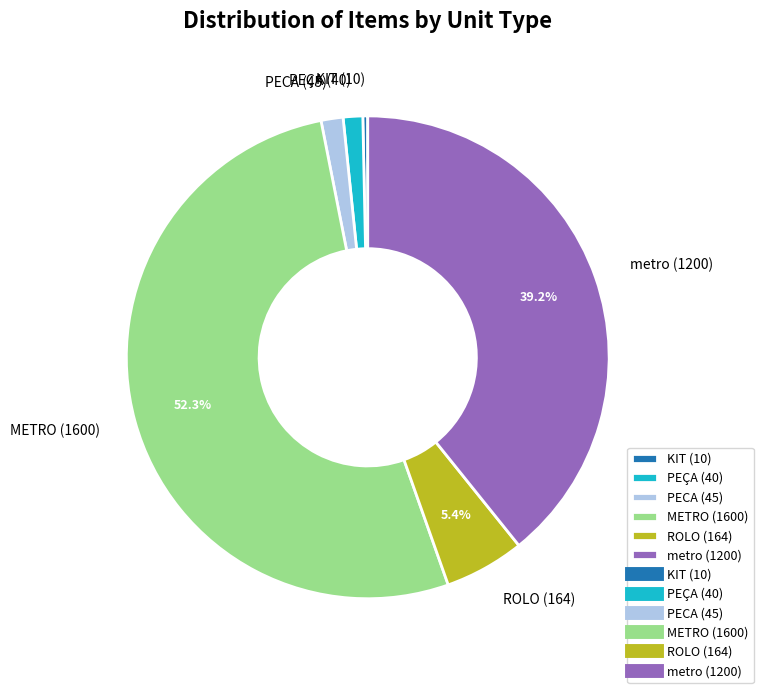

To the nearest percent, what is the average slice percentage?

17%